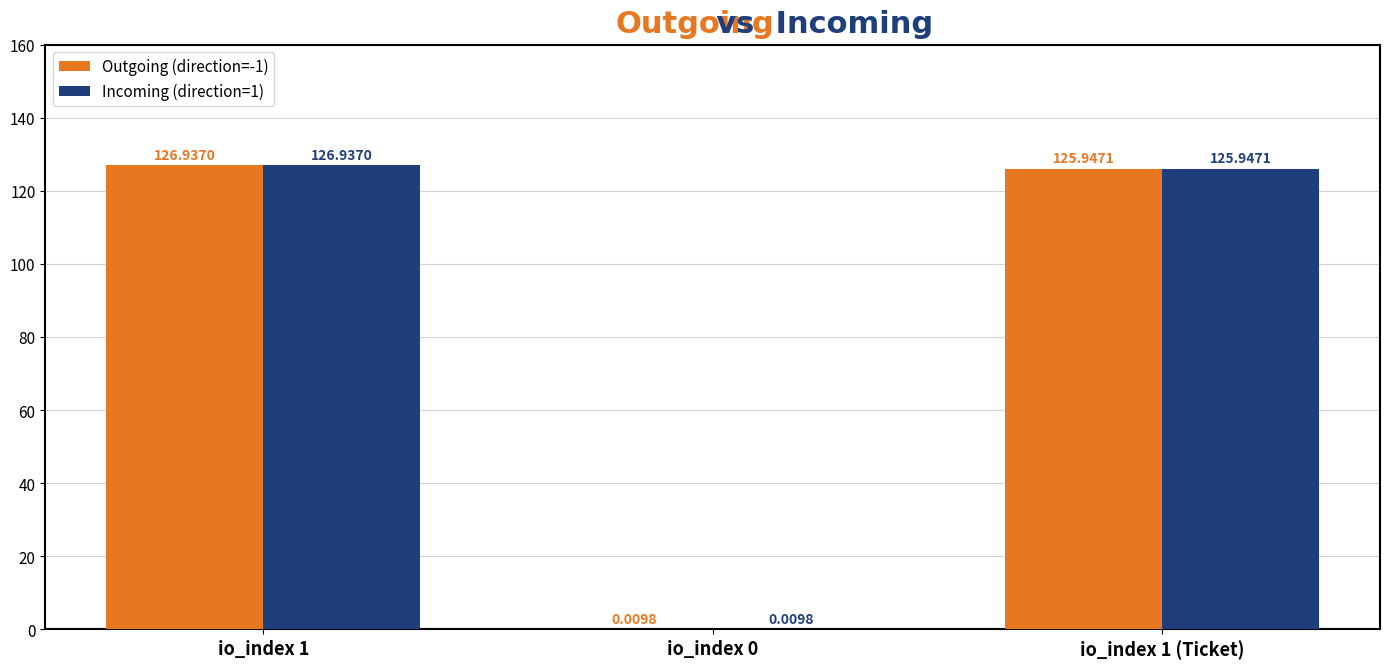

At which category is the sum across all series the highest?

io_index 1